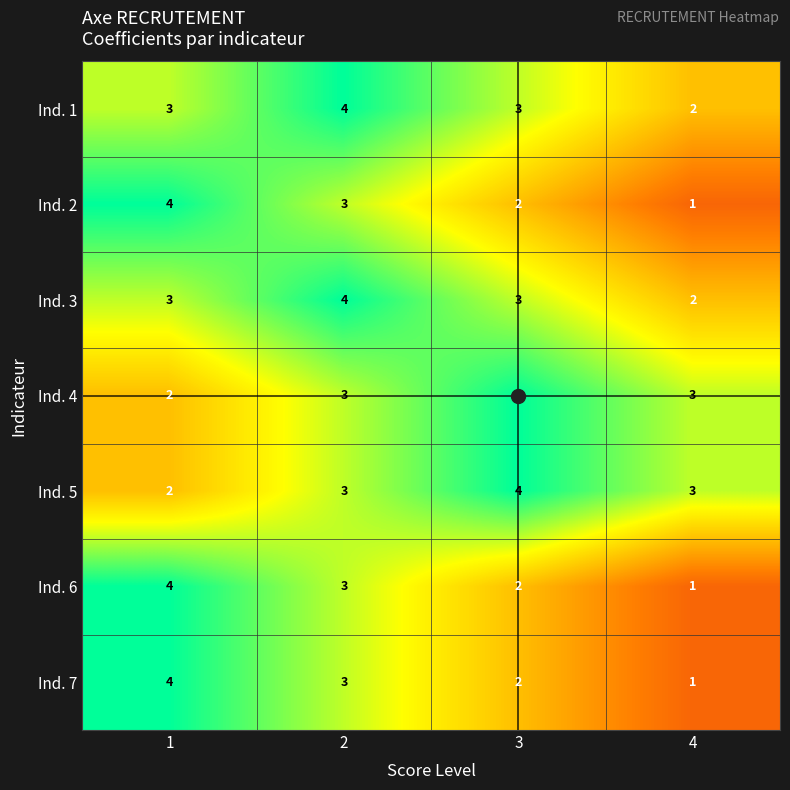

Is the value of Ind. 7 at 1 greater than the value of Ind. 1 at 3?

Yes